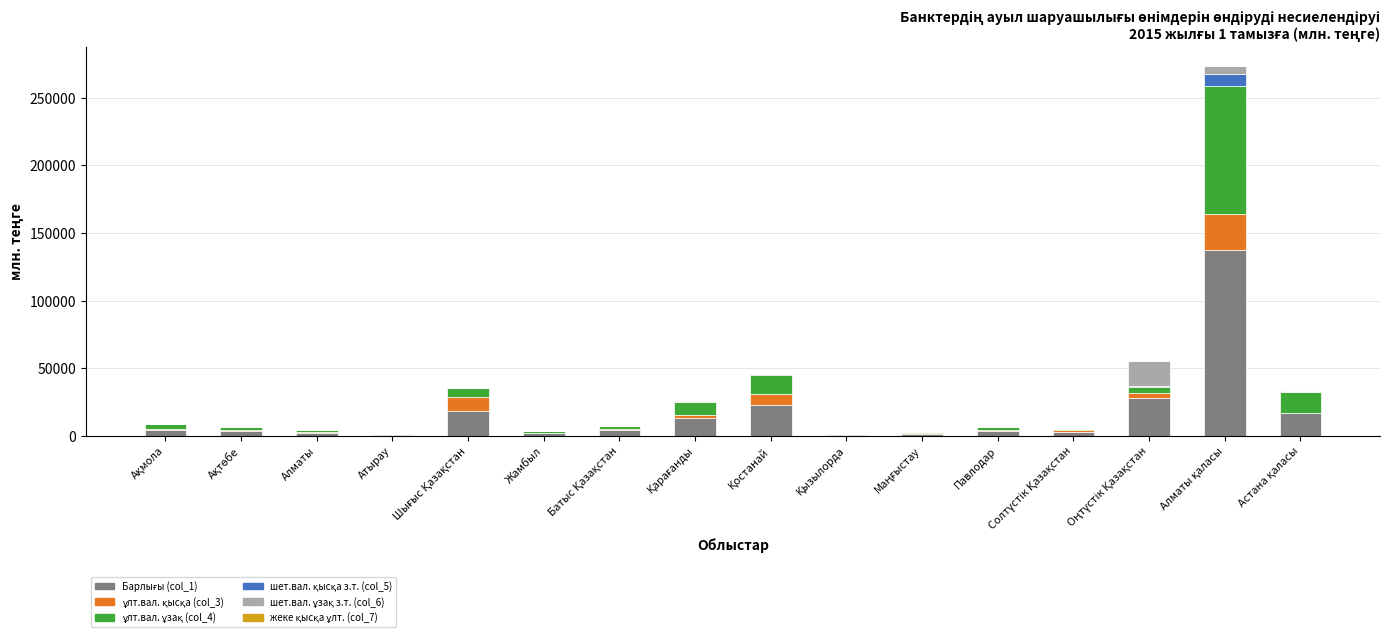

Count the number of data series in this chart.

6